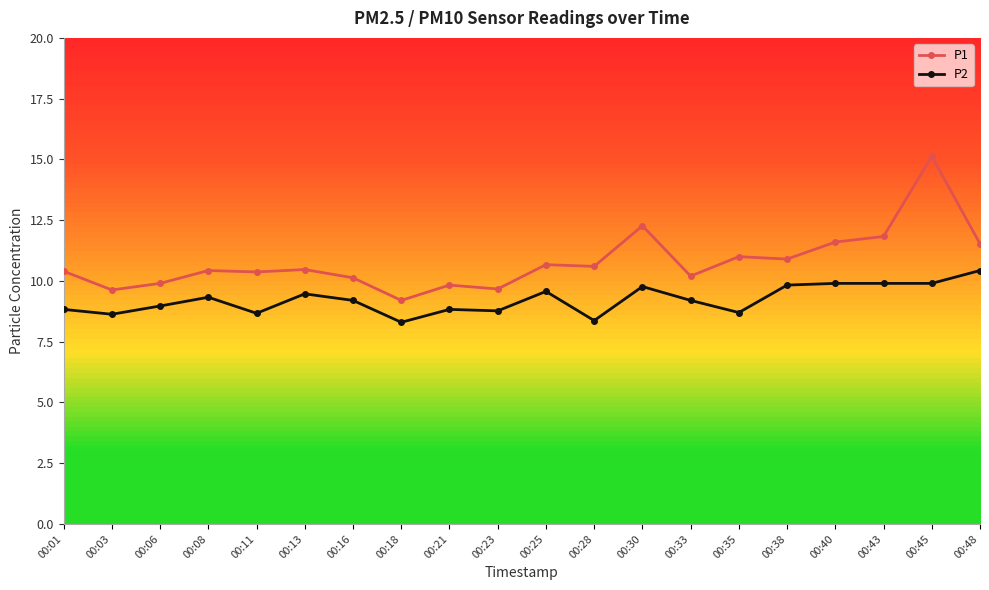

What is the value of the P2 point at the 16th from the left?

9.8